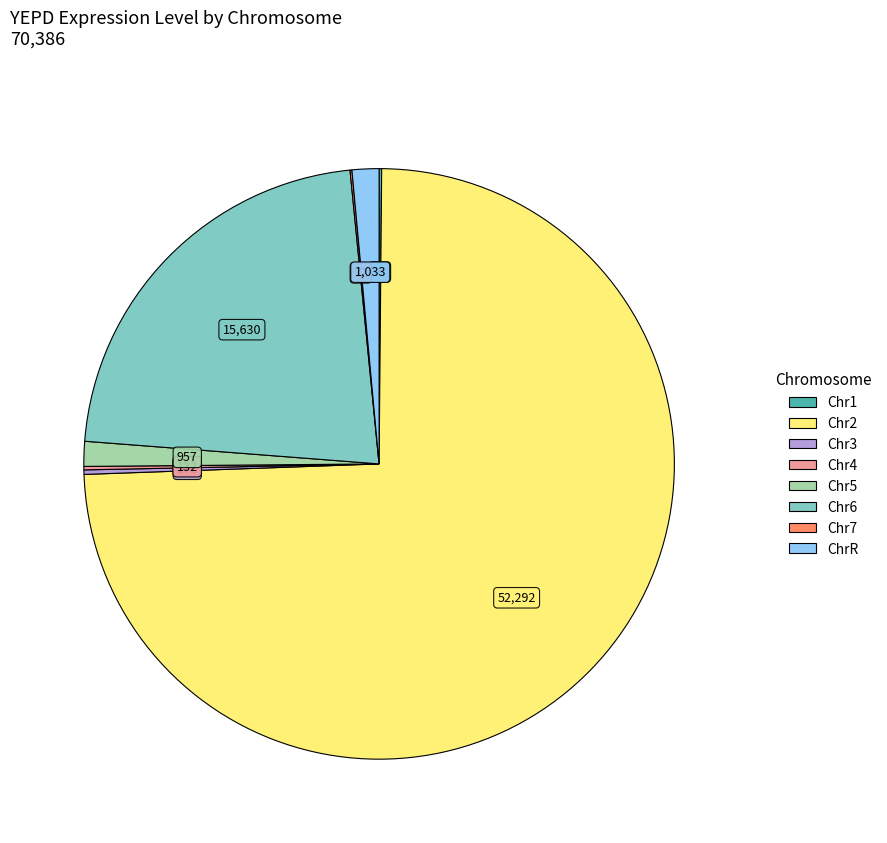

True or false: Chr5 accounts for 1% of the total.

True